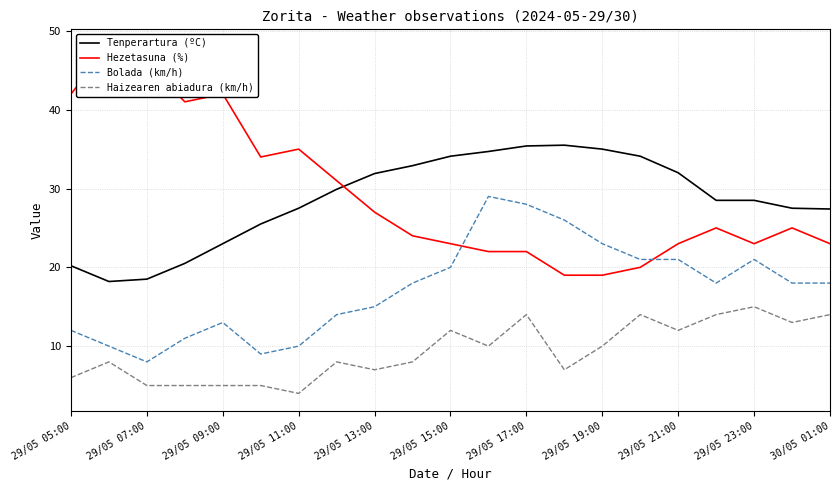

True or false: Tenperartura (ºC) and Bolada (km/h) cross at least once.

False